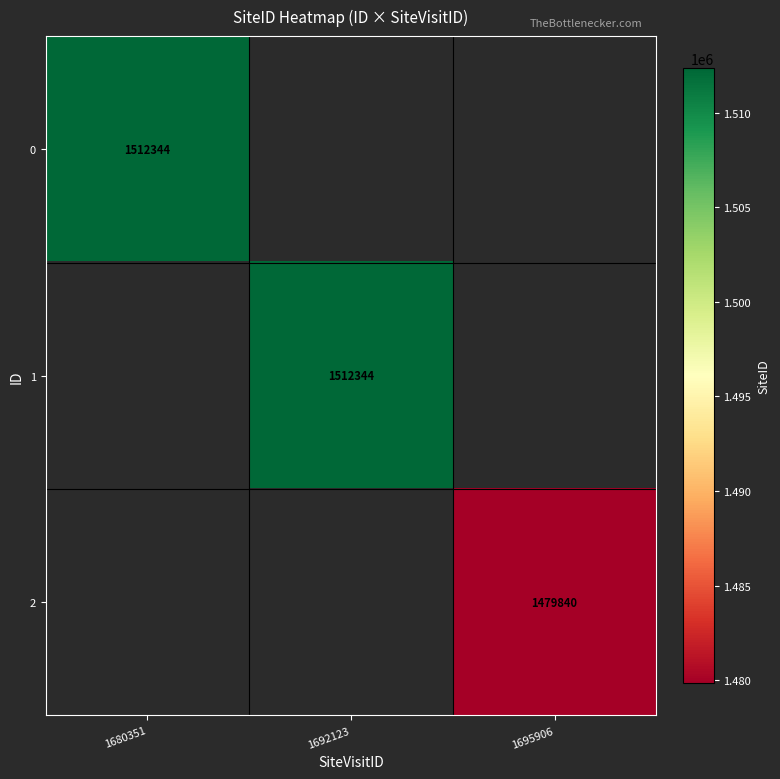

Which has a higher value, 1695906 or 1692123?

1692123